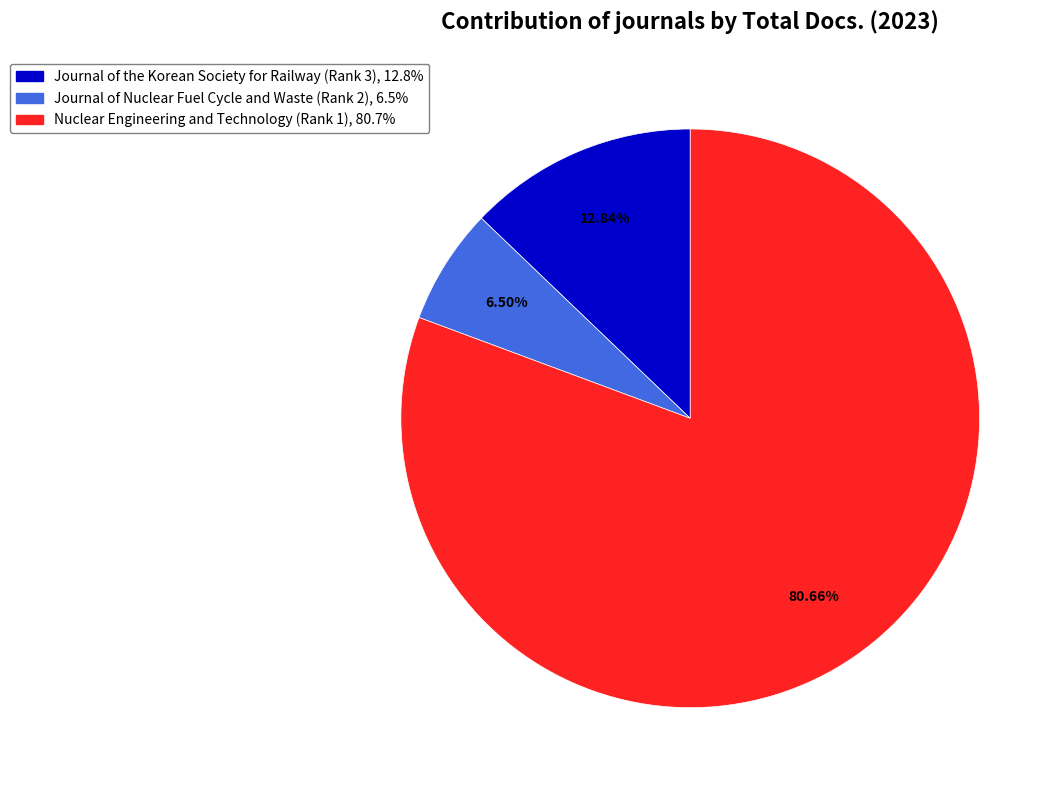

What percentage is the Nuclear Engineering and Technology (Rank 1) slice, to the nearest percent?

81%